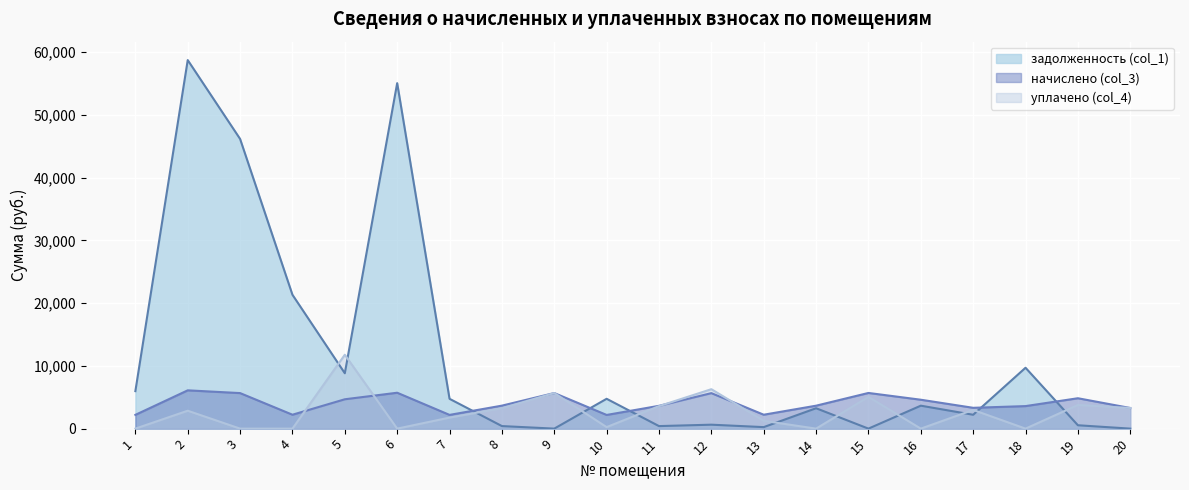

The начислено (col_3) series shows 9666.7 at 3. True or false?

False